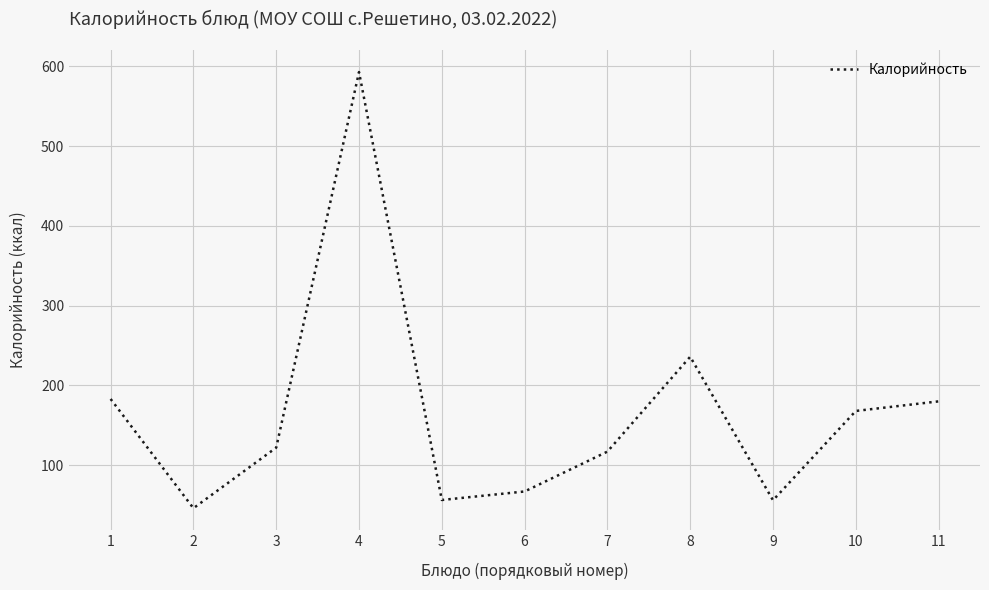

The value at 1 is 50.1. True or false?

False